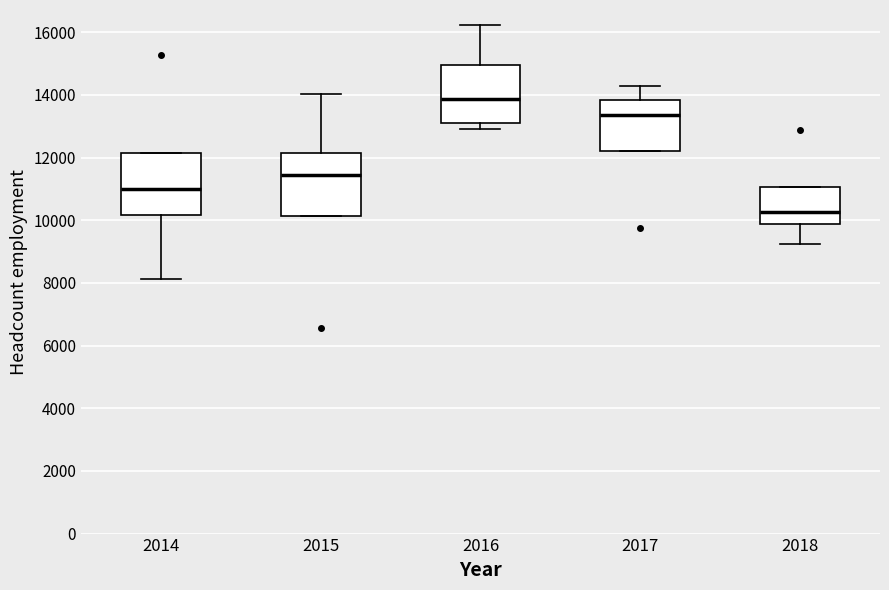

Reading left to right, transcribe this box plot: for each box, give where its median line is, the range the box spans, and where its two whiskers end, as read against the y-axis. The values are not printed on the chart, so give them approximately, as read against the axis.

2014: median 11000, box 10200 to 12200, whiskers 8200 to 12200
2015: median 11400, box 10200 to 12200, whiskers 10200 to 14000
2016: median 13800, box 13000 to 15000, whiskers 12800 to 16200
2017: median 13400, box 12200 to 13800, whiskers 12200 to 14200
2018: median 10200, box 9800 to 11000, whiskers 9200 to 11000